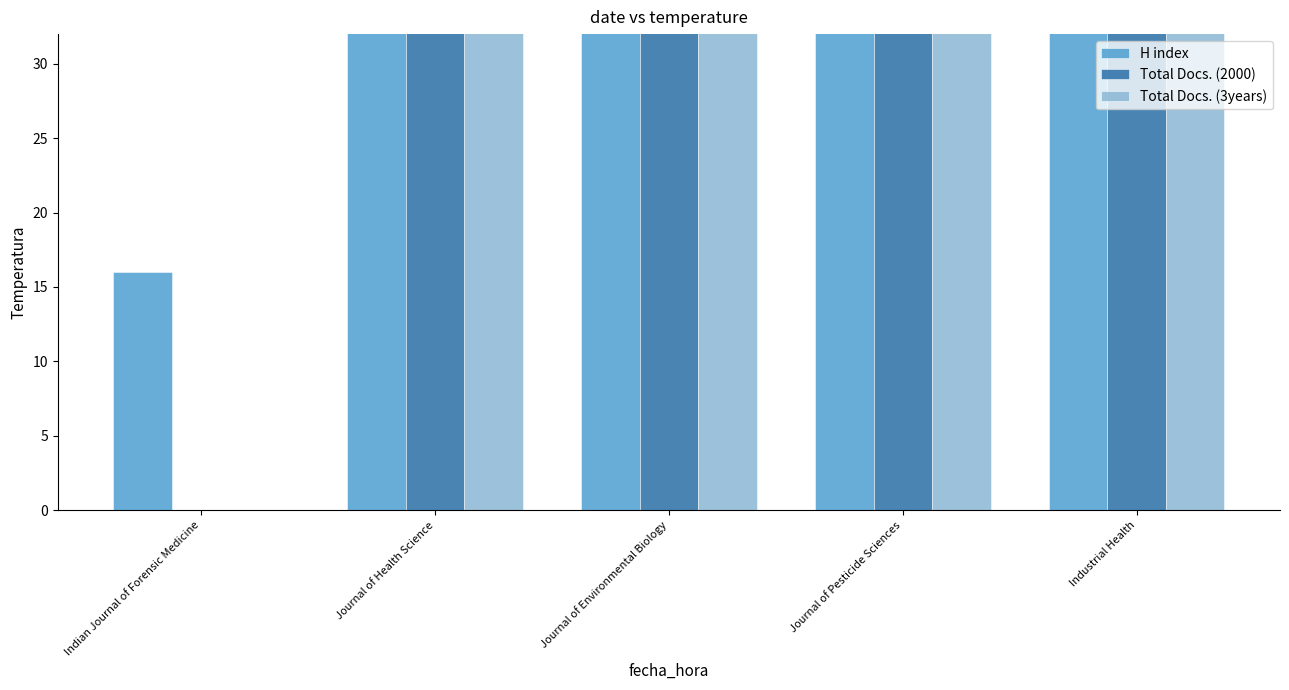

What is the difference between the H index values at Journal of Health Science and Indian Journal of Forensic Medicine?

37